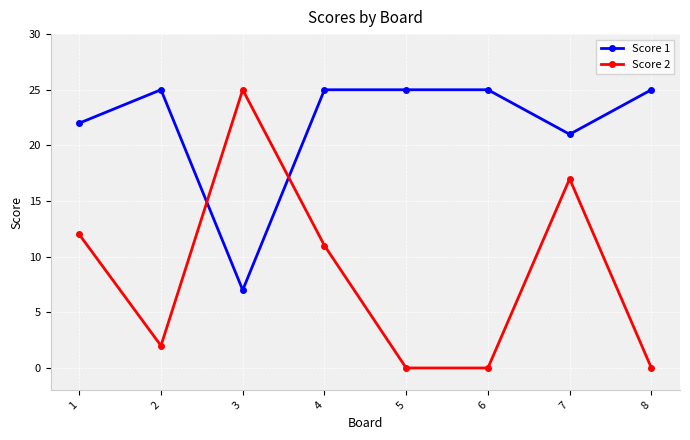

Reading left to right, extract all data points from this chart.

Score 1: 1=22	2=25	3=7	4=25	5=25	6=25	7=21	8=25
Score 2: 1=12	2=2	3=25	4=11	5=0	6=0	7=17	8=0